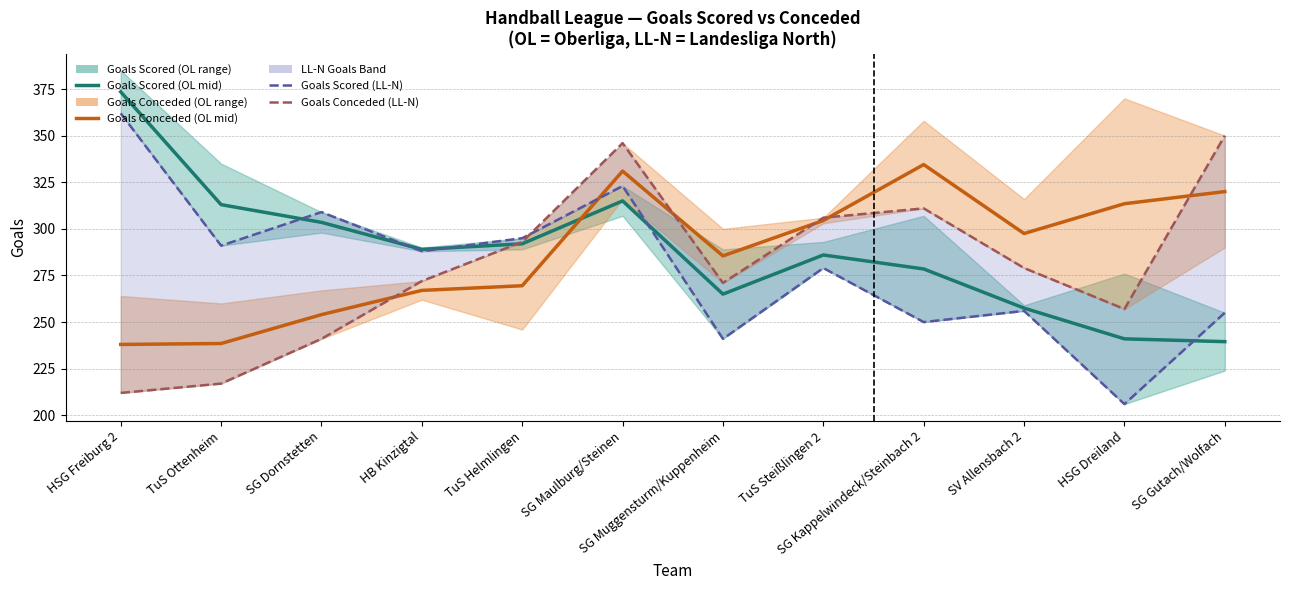

What is the sum of all Goals Scored (LL-N) values?

3355.0